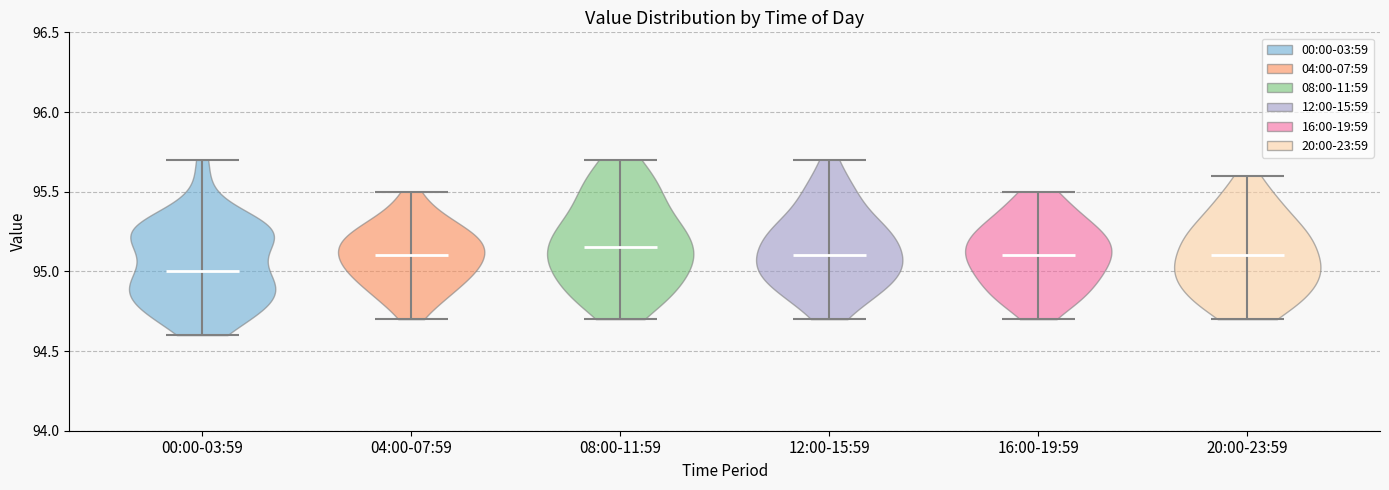

Reading left to right, read every violin against the y-axis: where its median line is, and the lowest and highest points it reaches. The values are not printed on the chart, so give them approximately, as read against the axis.

00:00-03:59: median line 95.00, lowest point 94.60, highest point 95.70
04:00-07:59: median line 95.10, lowest point 94.70, highest point 95.50
08:00-11:59: median line 95.15, lowest point 94.70, highest point 95.70
12:00-15:59: median line 95.10, lowest point 94.70, highest point 95.70
16:00-19:59: median line 95.10, lowest point 94.70, highest point 95.50
20:00-23:59: median line 95.10, lowest point 94.70, highest point 95.60